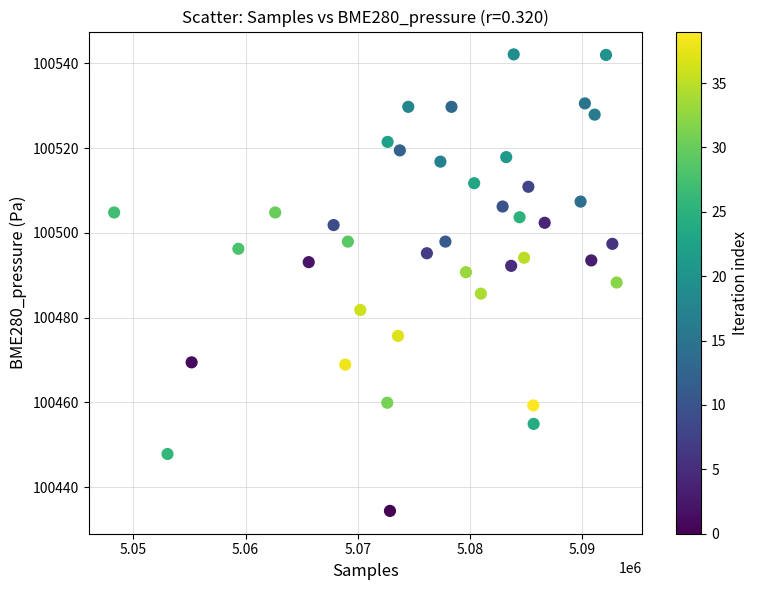

What is the range of X values (max minus min)?

44790.0